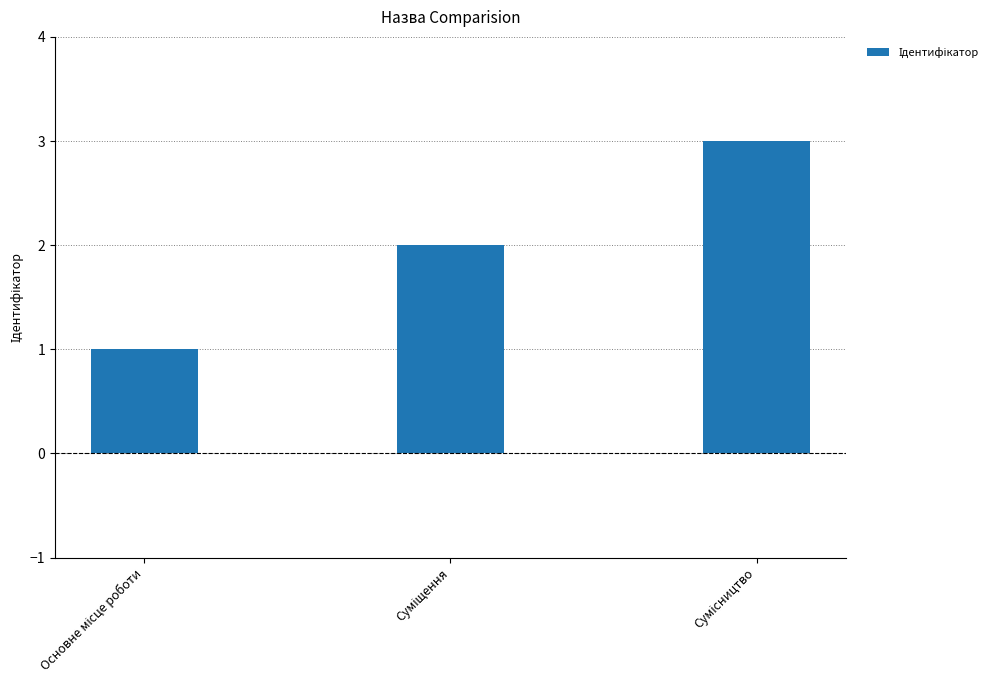

What is the sum of all values?

6